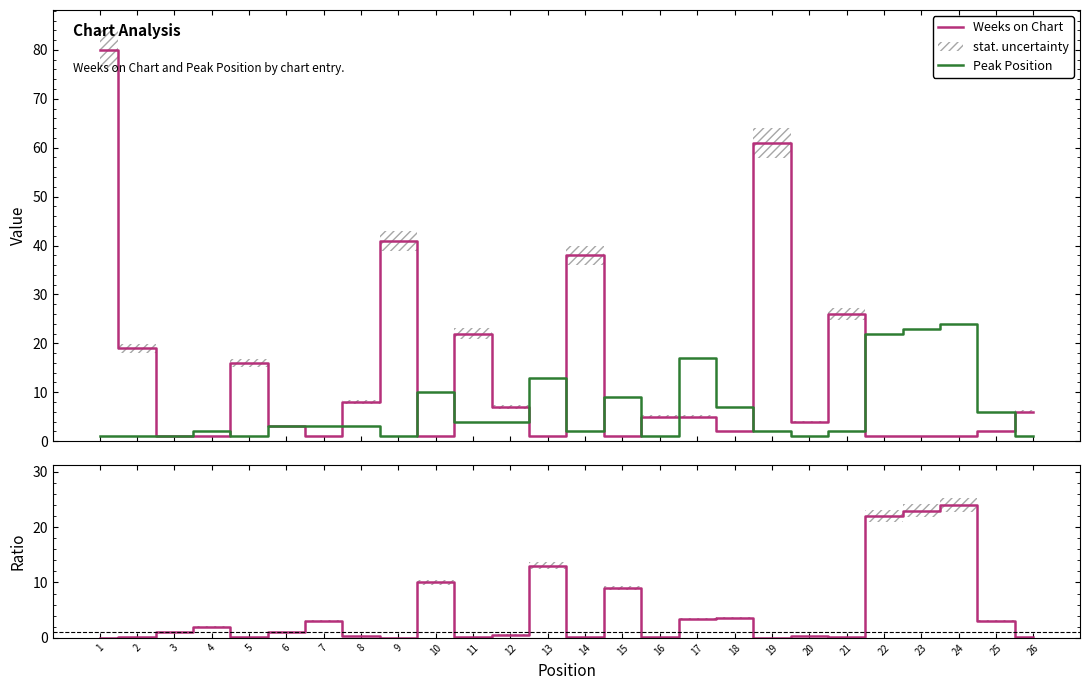

What is the value of the Peak Position point at the 3rd from the left?

1.0